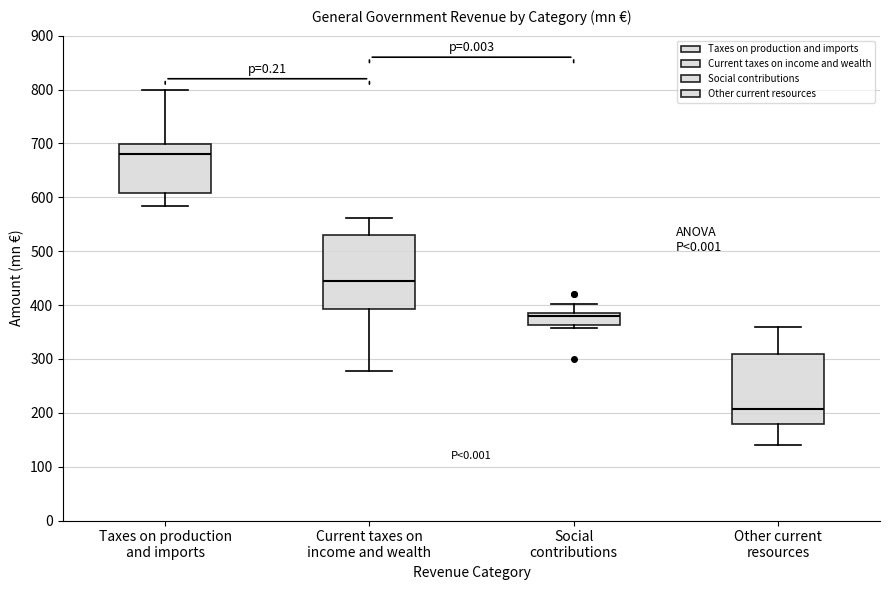

Reading left to right, read every box against the y-axis: the position of its median line, the range the box covers, and the ends of its whiskers. The values are not printed on the chart, so give them approximately, as read against the axis.

Taxes on production and imports: median 680, box 610 to 700, whiskers 580 to 800
Current taxes on income and wealth: median 450, box 390 to 530, whiskers 280 to 560
Social contributions: median 380 (just below the box's upper edge), box 360 to 380, whiskers 360 (just below the box's lower edge) to 400
Other current resources: median 210, box 180 to 310, whiskers 140 to 360